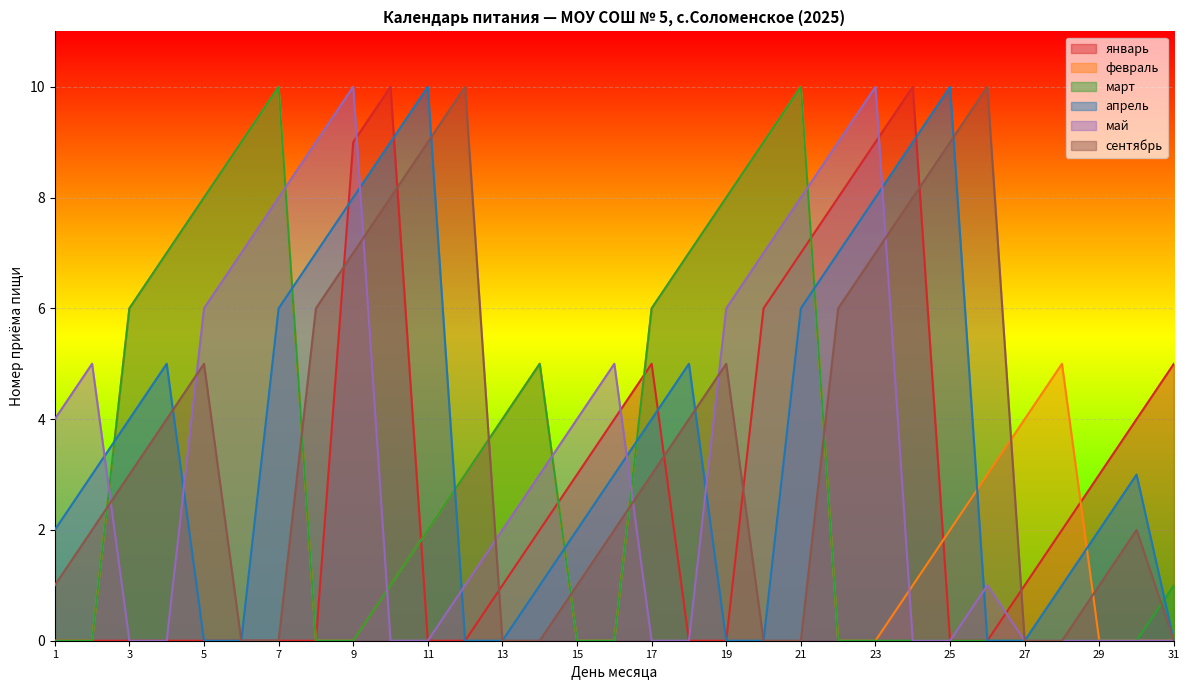

Which series has the widest spread of values?

январь